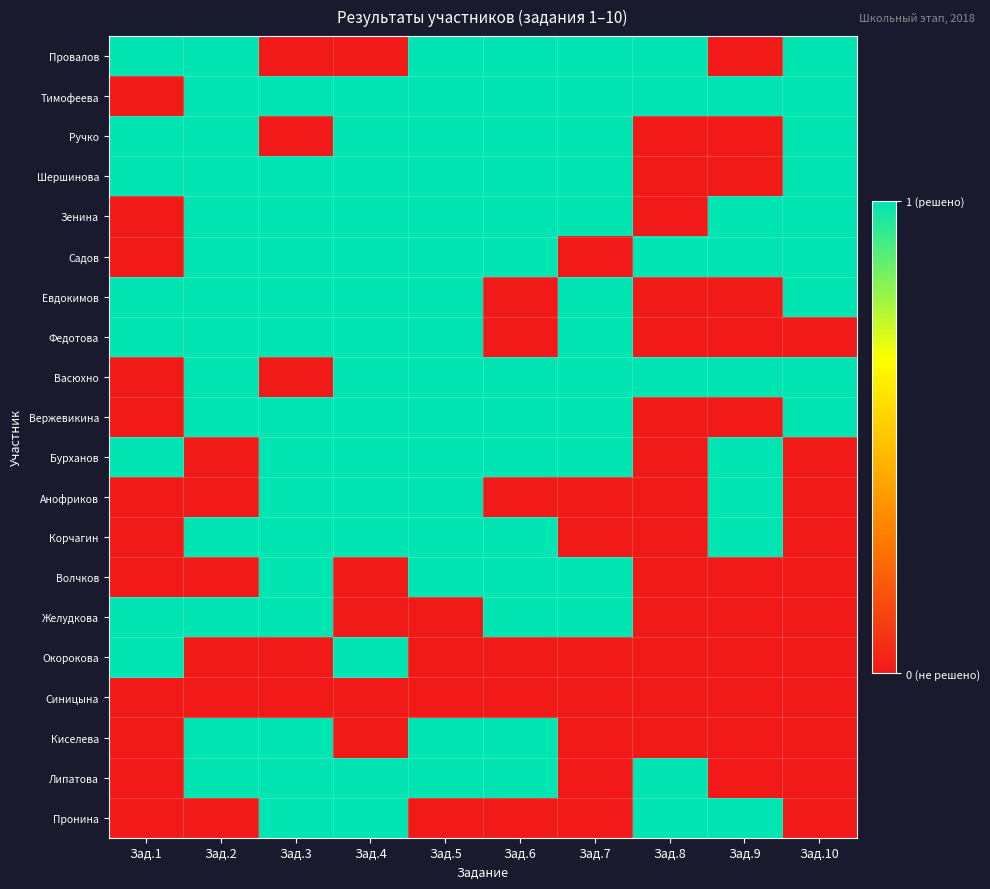

Which has a higher value, Зад.9 or Зад.5?

Зад.5